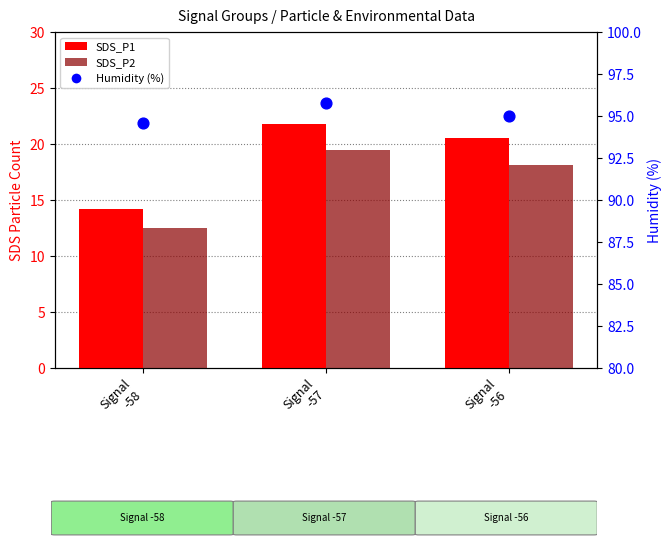

Which series has the widest spread of Y values?

SDS_P1